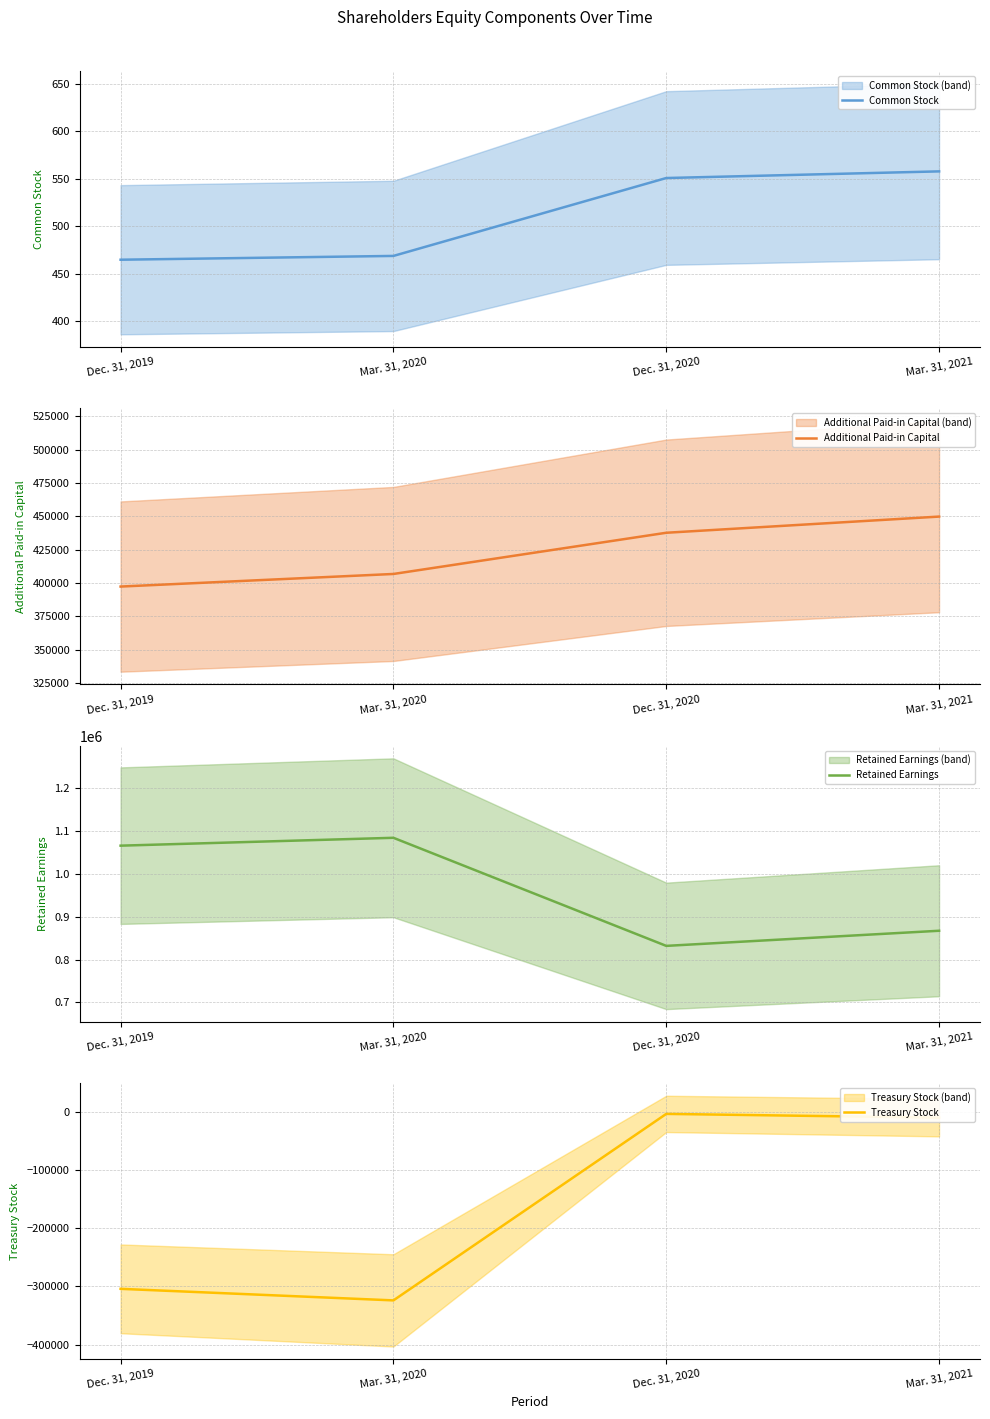

Reading left to right, extract all data points from this chart.

Common Stock: 465	469	551	558
Additional Paid-in Capital: 397267	406725	437646	449790
Retained Earnings: 1065553	1083906	831850	867119
Treasury Stock: -304129	-324031	-2879	-9362